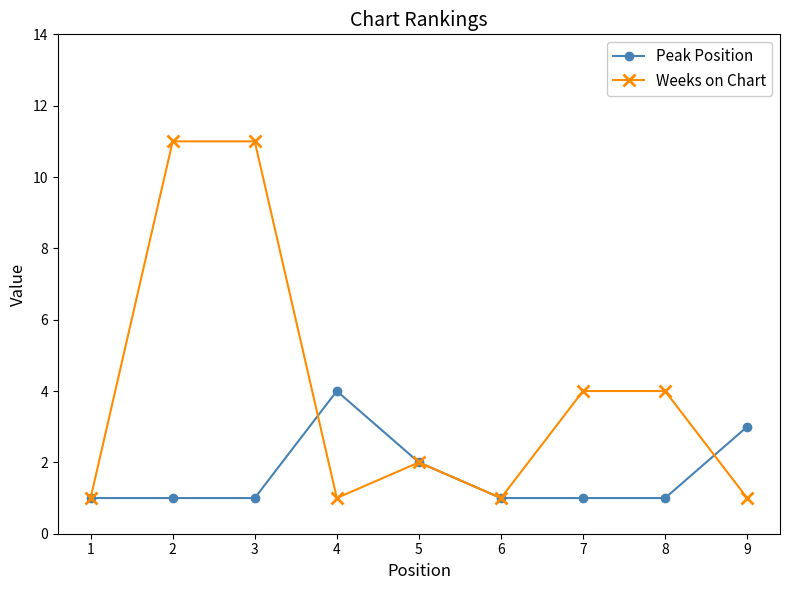

Reading right to left, transcribe all the data shown in this chart.

Peak Position: 3	1	1	1	2	4	1	1	1
Weeks on Chart: 1	4	4	1	2	1	11	11	1